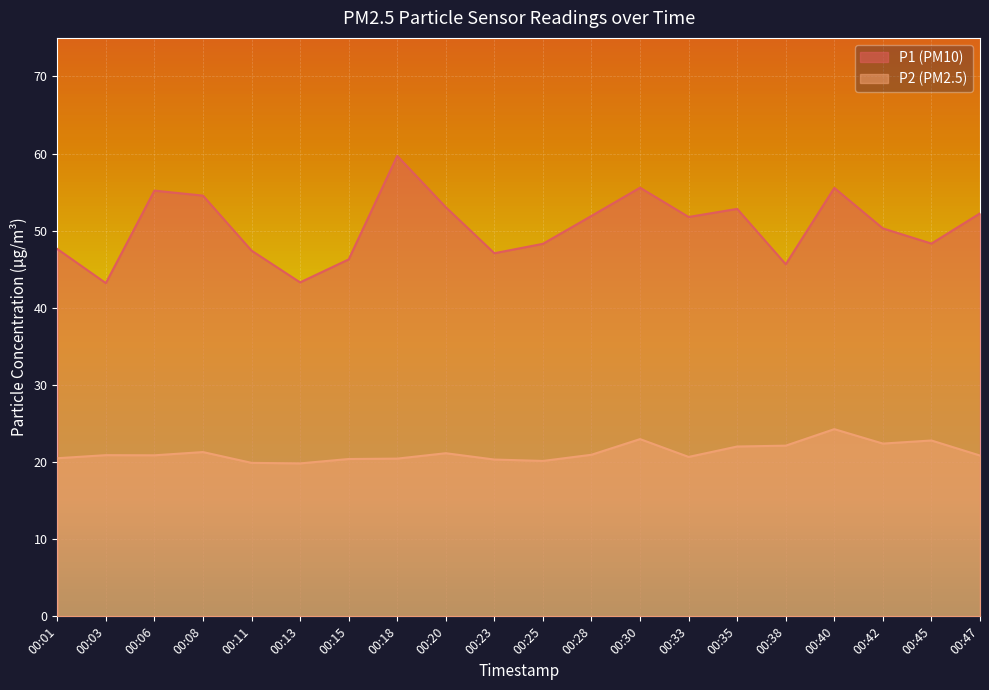

Which series has the largest range (max minus min)?

P1 (PM10)